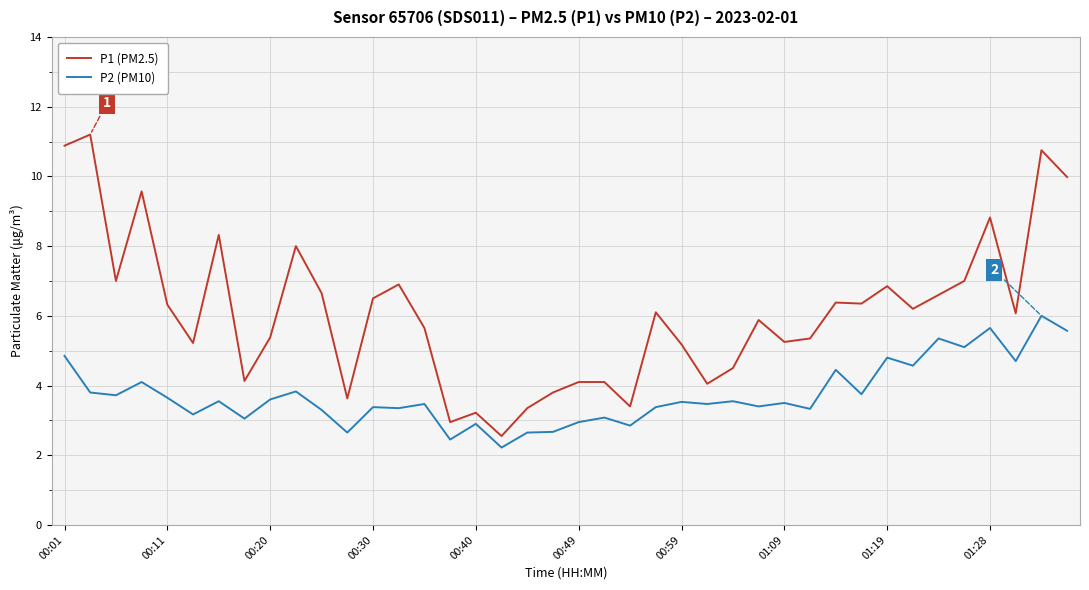

Which series has the largest total across all categories?

P1 (PM2.5)